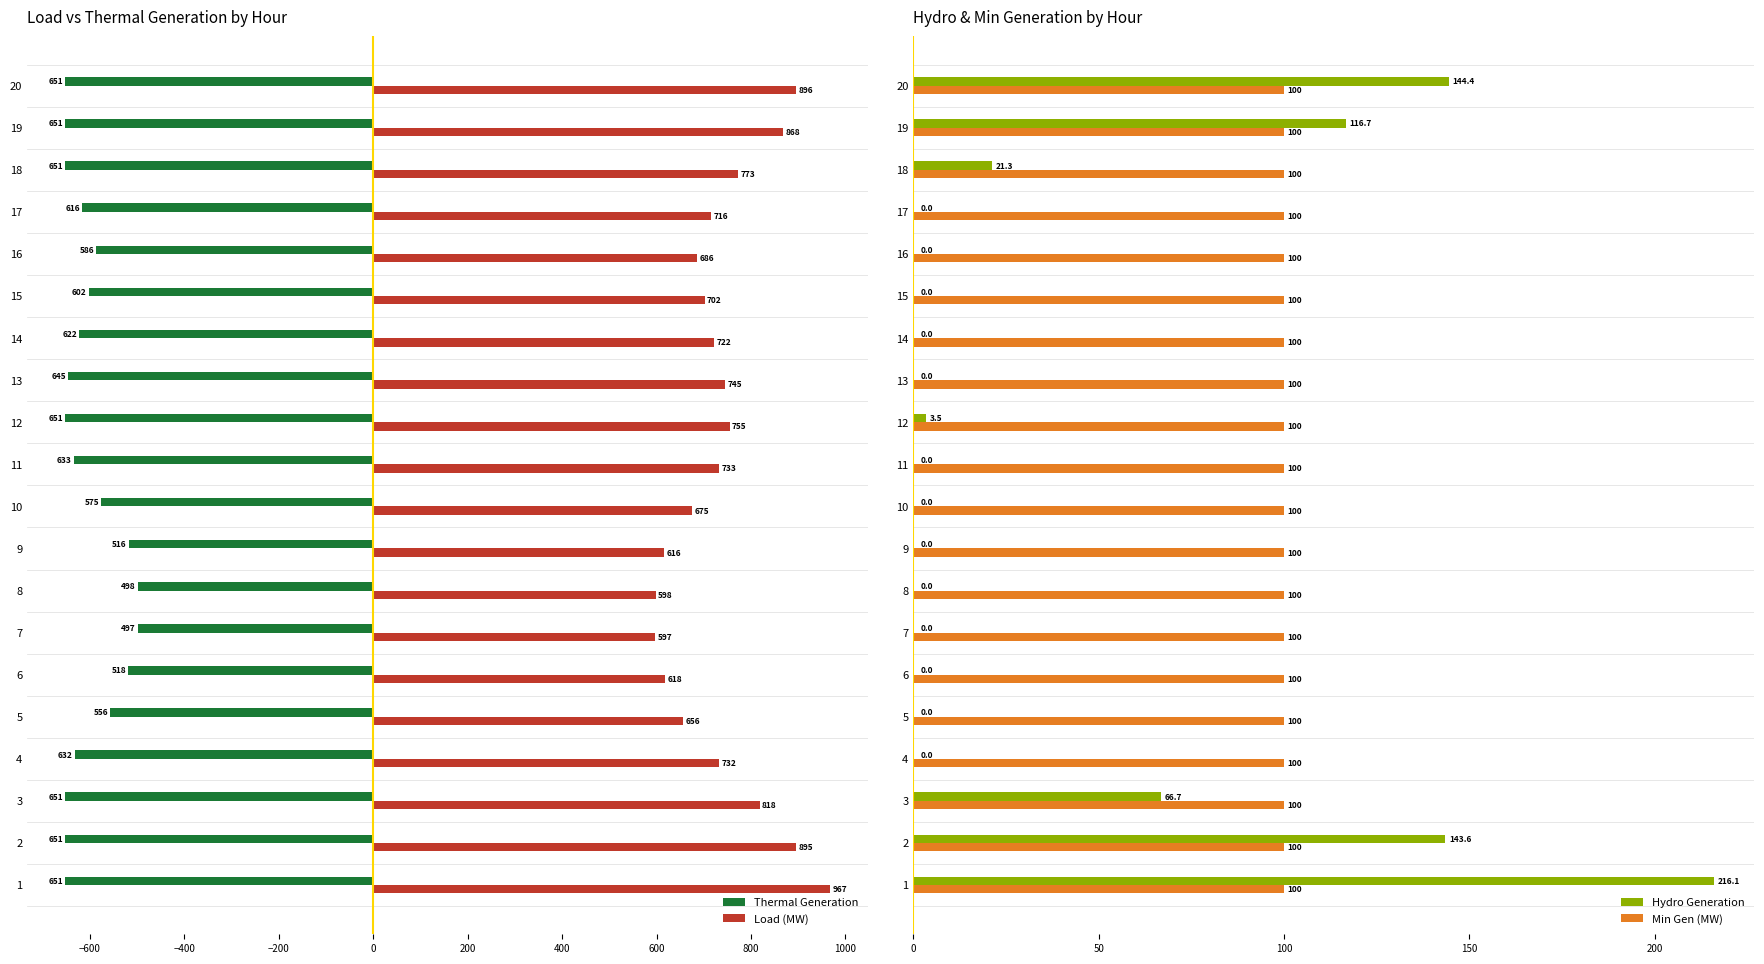

Which series has the largest total across all categories?

Load (MW)